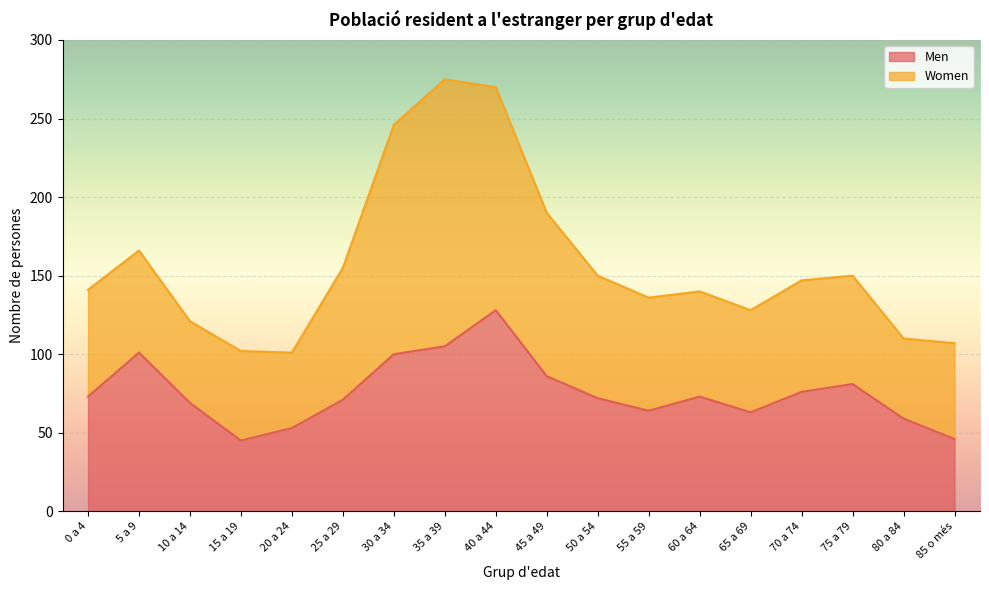

What is the total value across all series at 30 a 34?

246